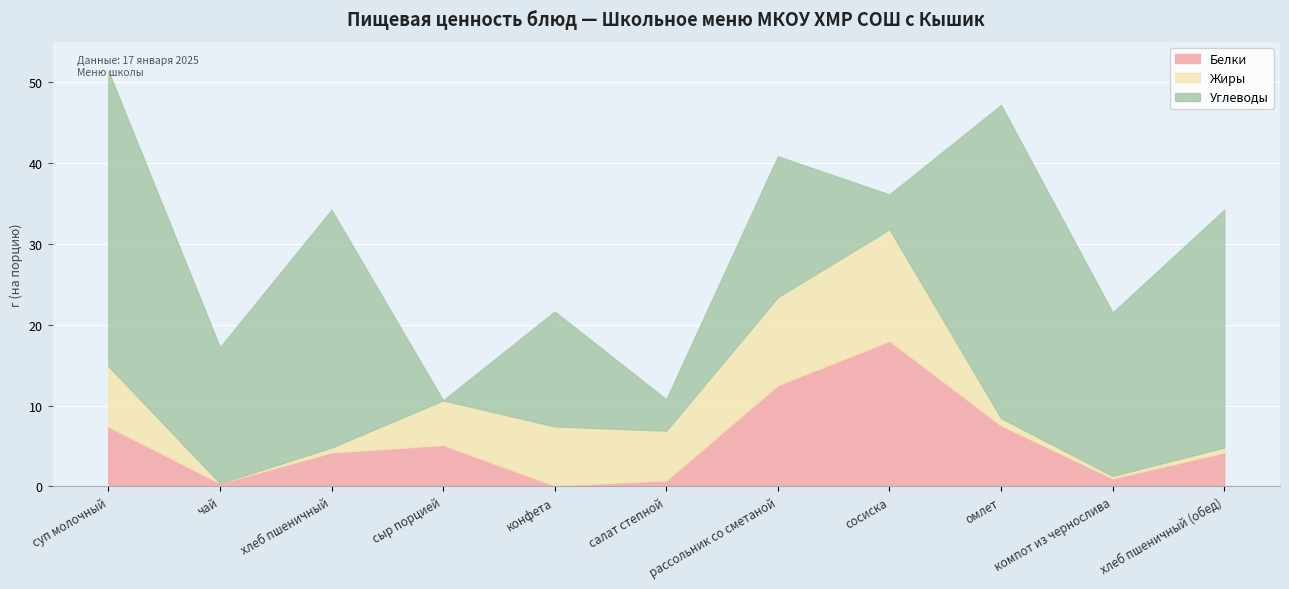

Read the Углеводы value at хлеб пшеничный.

29.4